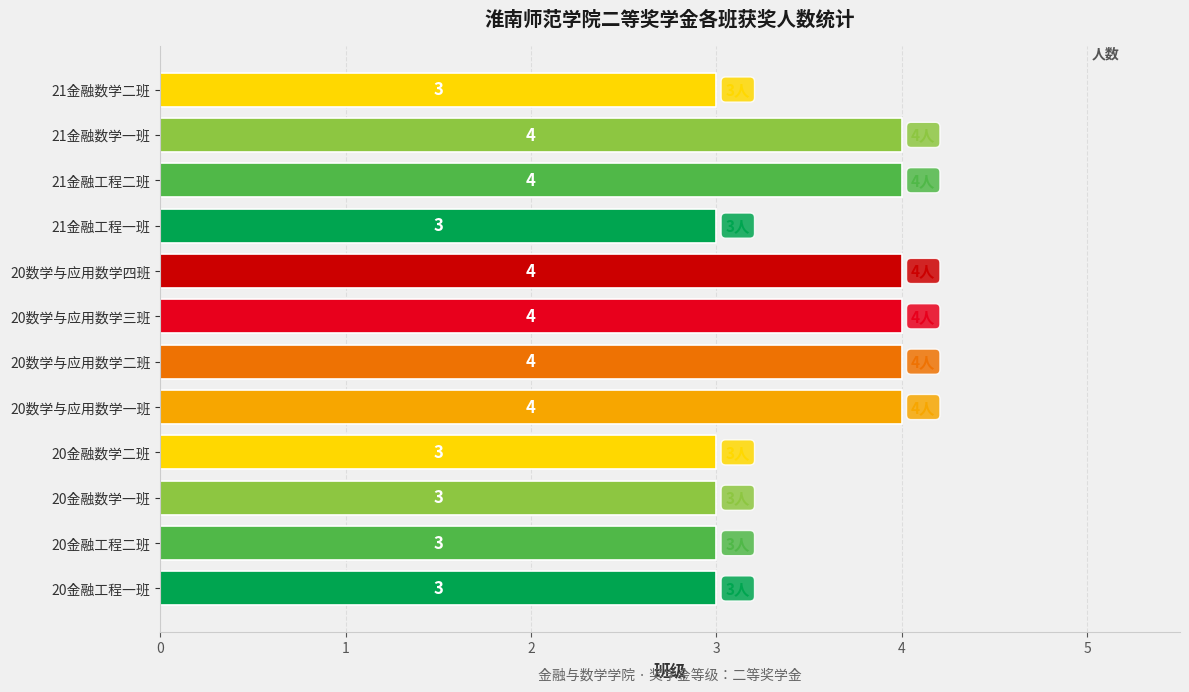

What is the approximate value at 20数学与应用数学二班?

4